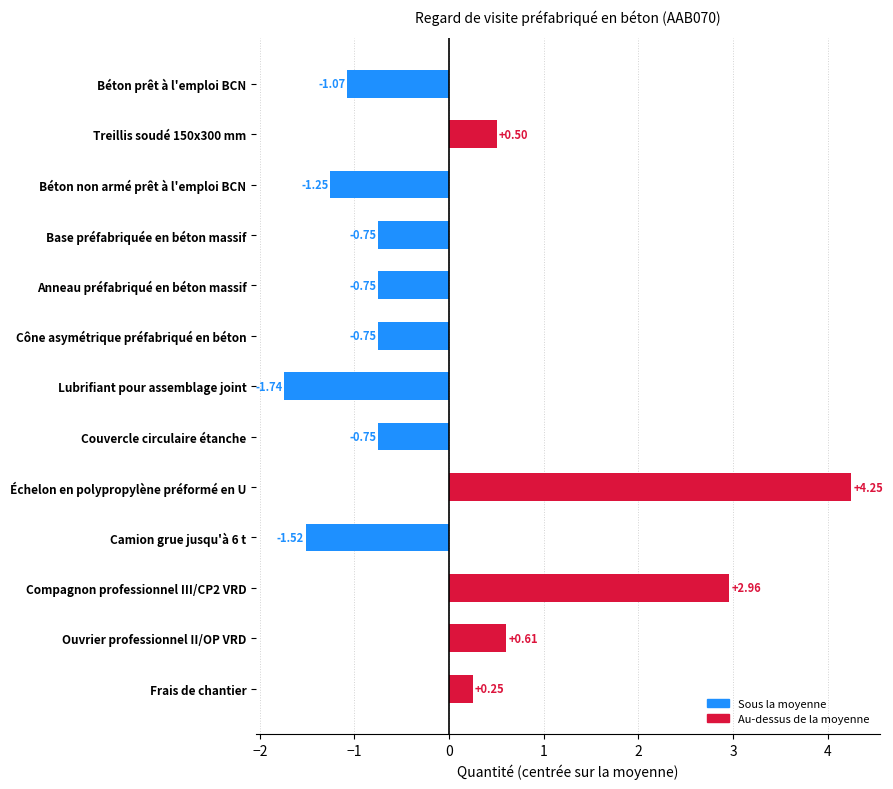

Which has a higher value, Treillis soudé 150x300 mm or Béton prêt à l'emploi BCN?

Treillis soudé 150x300 mm